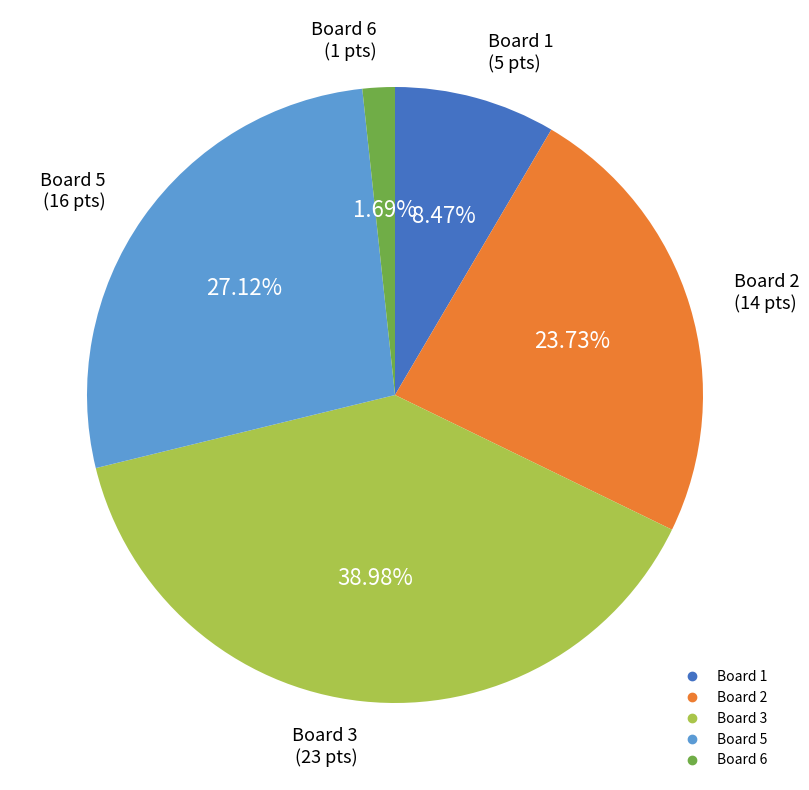

To the nearest percent, what is the average slice percentage?

20%